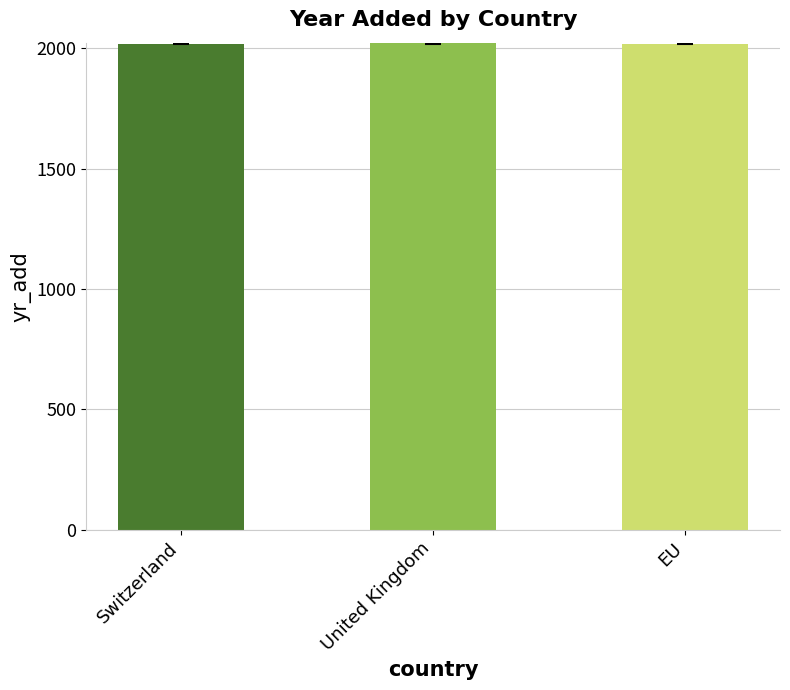

Approximately how many times larger is the value at United Kingdom compared to Switzerland?

1.0